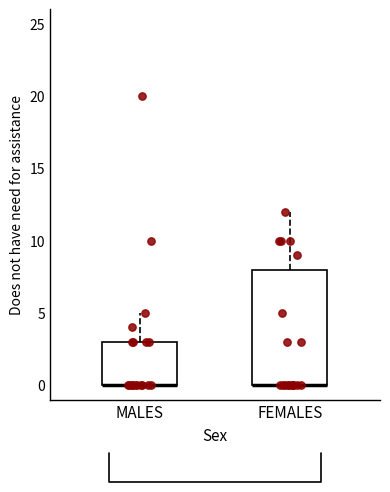

Reading left to right, read every box against the y-axis: the position of its median line, the range the box covers, and the ends of its whiskers. The values are not printed on the chart, so give them approximately, as read against the axis.

MALES: median 0 (drawn on the box's lower edge), box 0 to 3, whiskers 0 to 5
FEMALES: median 0 (drawn on the box's lower edge), box 0 to 8, whiskers 0 to 12